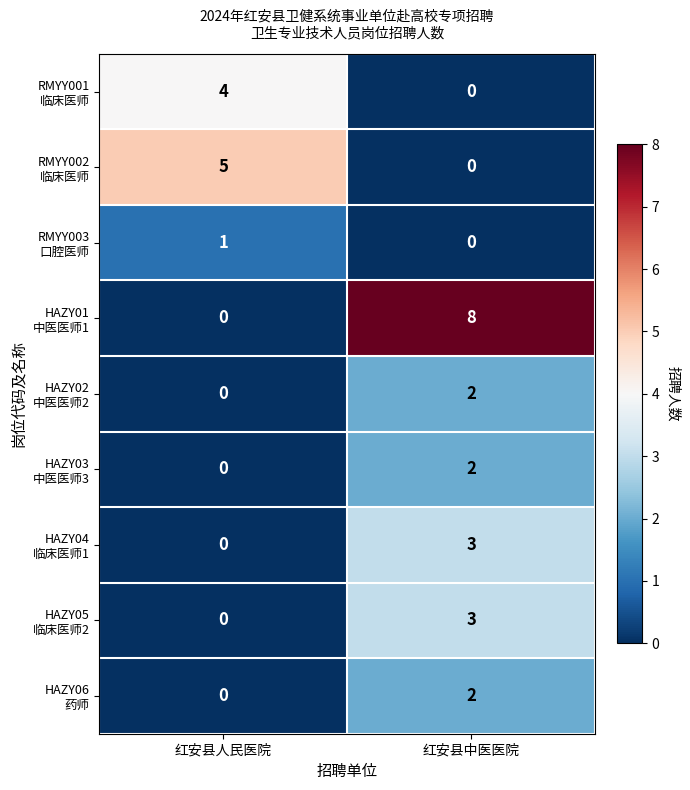

What is the greatest value displayed?

8